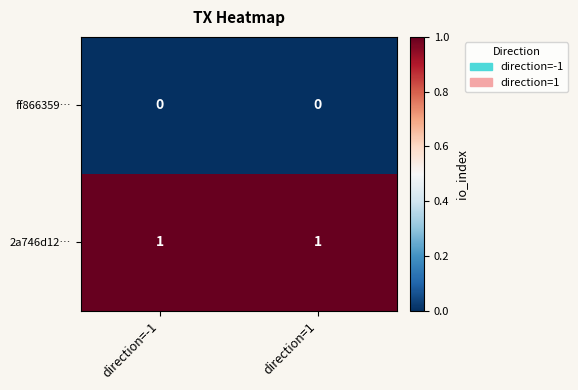

Which series has the largest total across all categories?

2a746d12…